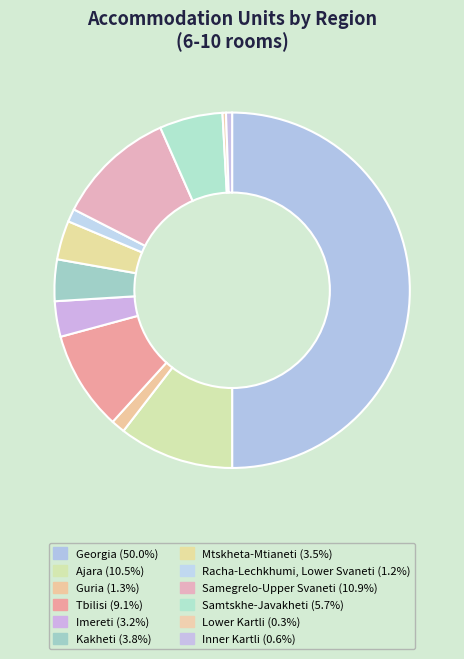

What is the total percentage of Racha-Lechkhumi, Lower Svaneti and Tbilisi?

10.2%